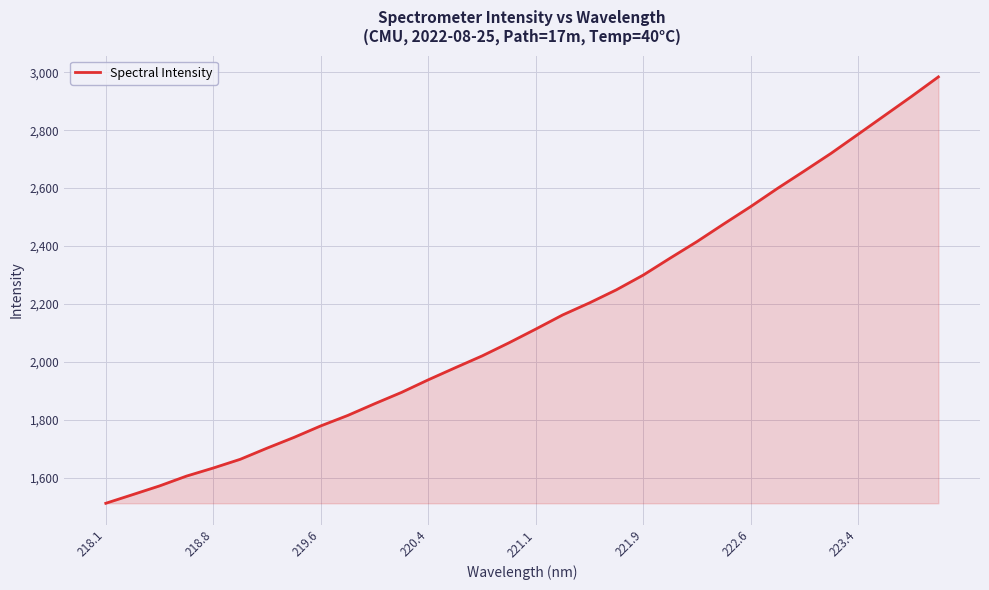

What is the smallest value displayed?

1511.4